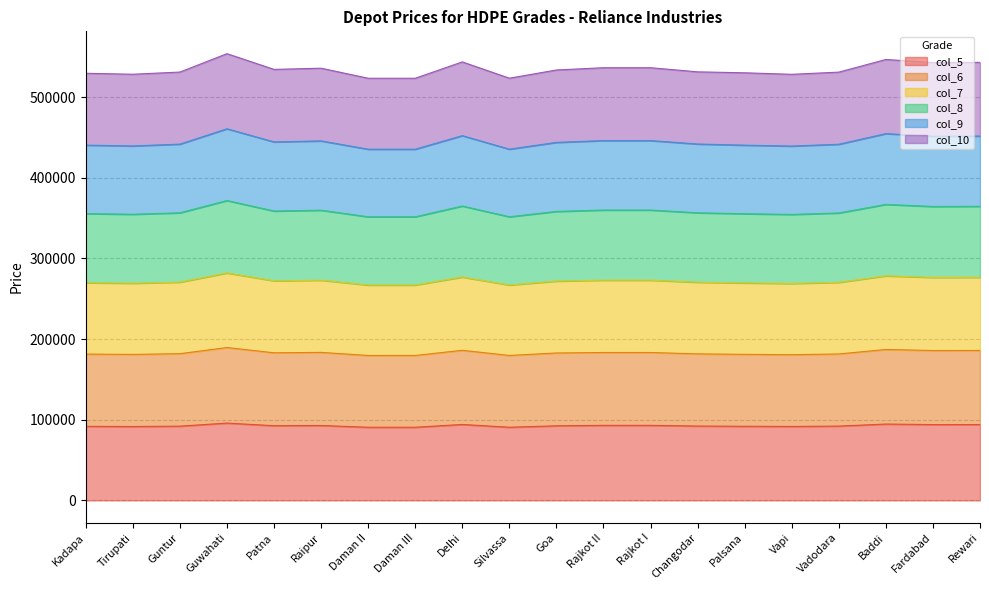

What is the total value across all series at Vadodara?

530850